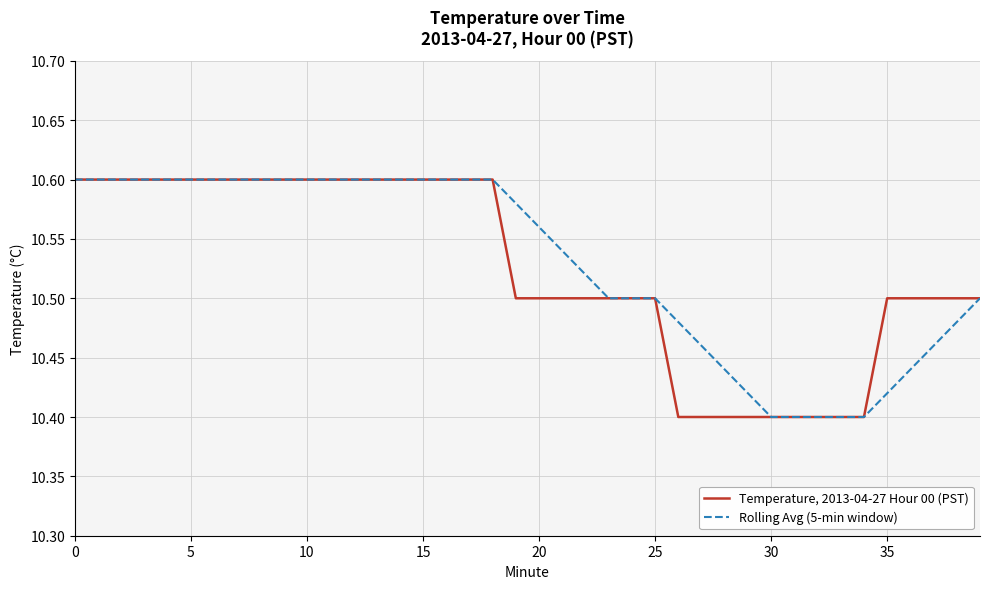

What are all the series names shown in the legend?

Temperature, 2013-04-27 Hour 00 (PST), Rolling Avg (5-min window)